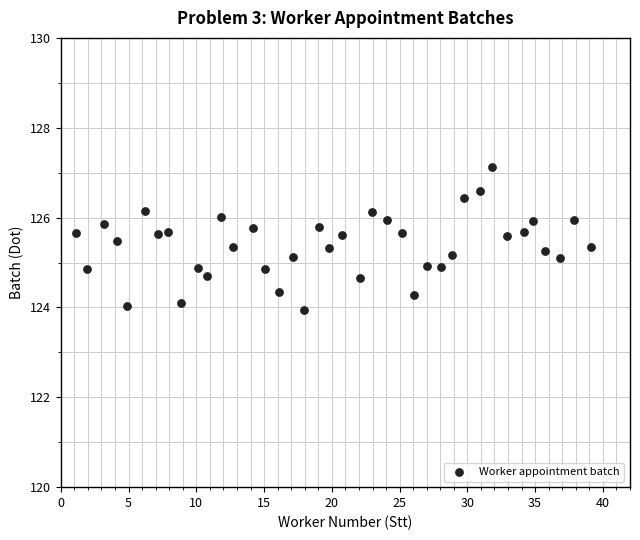

What is the range of X values (max minus min)?

38.0